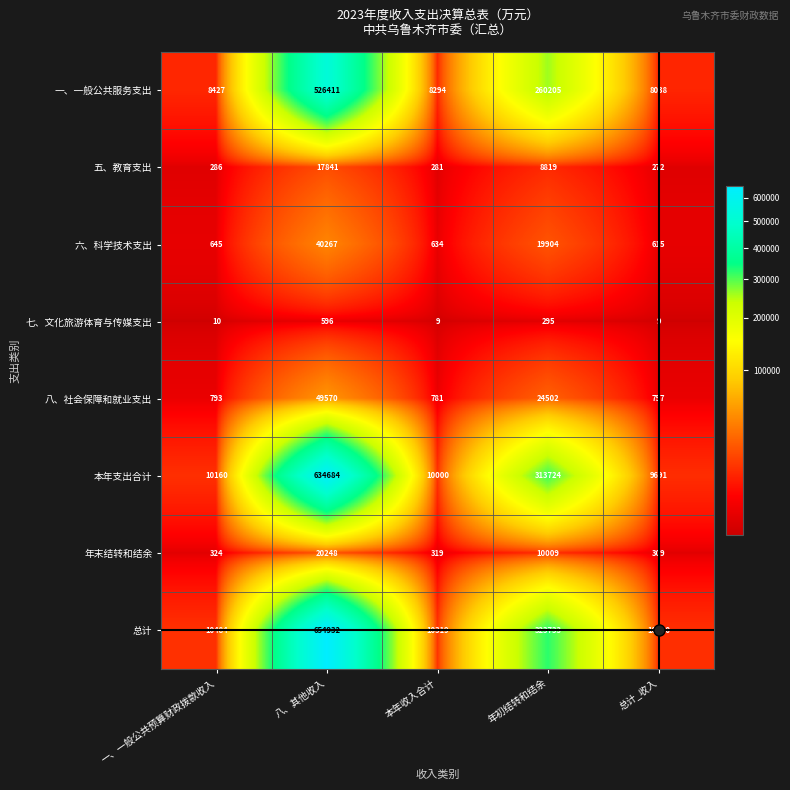

What is the maximum value for 本年支出合计?

634684